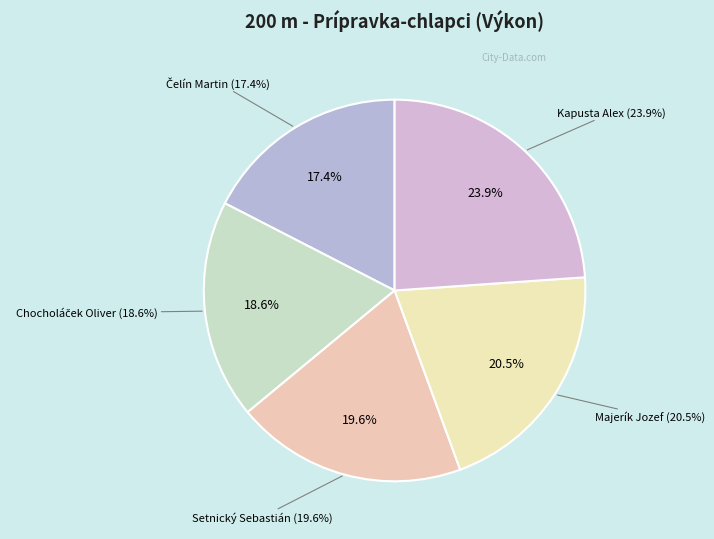

What percentage is the Kapusta Alex slice, to the nearest percent?

24%